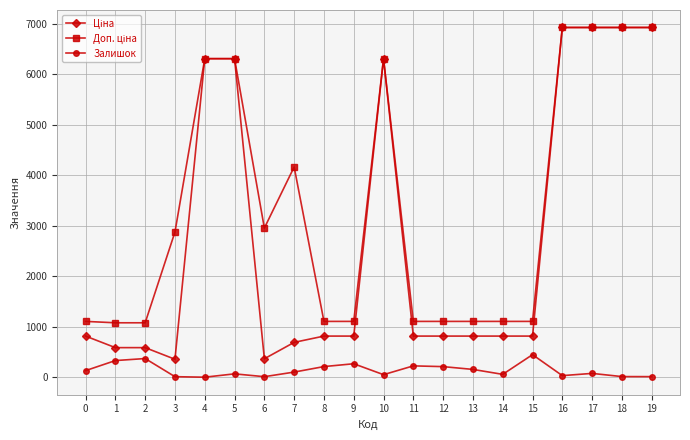

What is the greatest value displayed?

6925.7